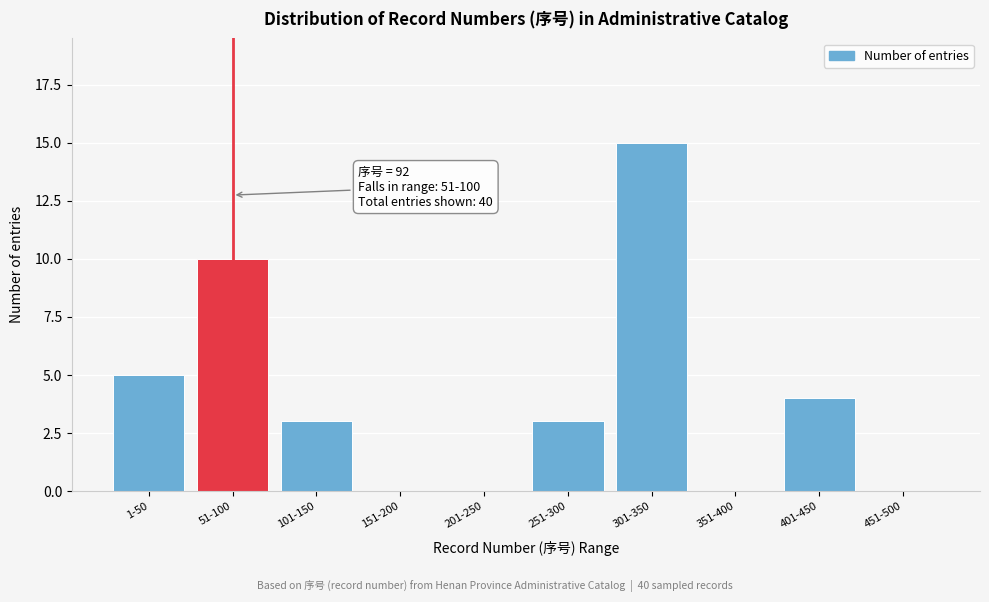

Reading right to left, transcribe all the data shown in this chart.

451-500=0	401-450=4	351-400=0	301-350=15	251-300=3	201-250=0	151-200=0	101-150=3	51-100=10	1-50=5